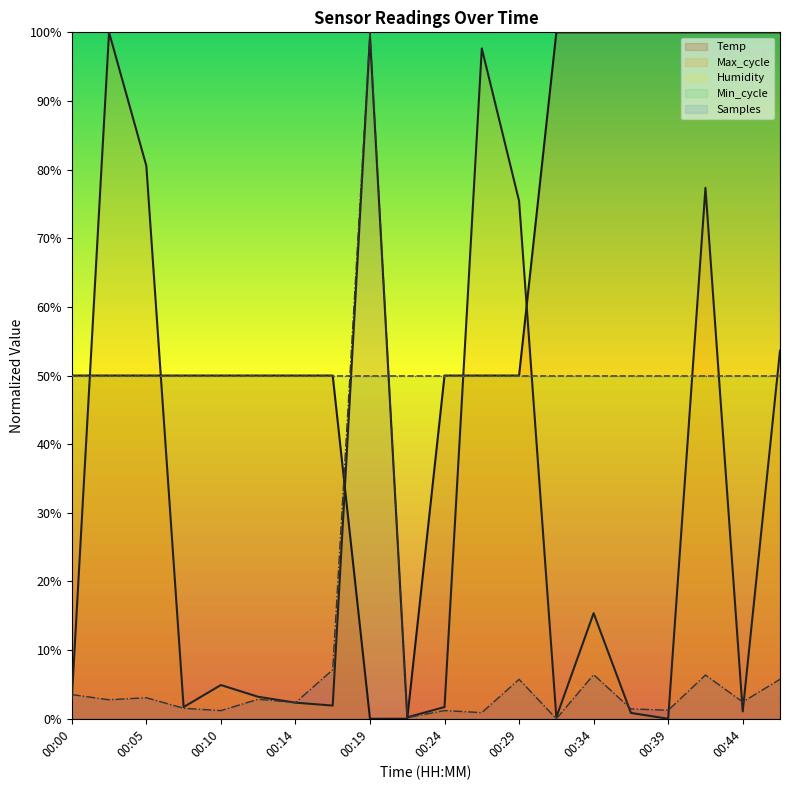

Does the chart display data point markers on the line(s)?

No